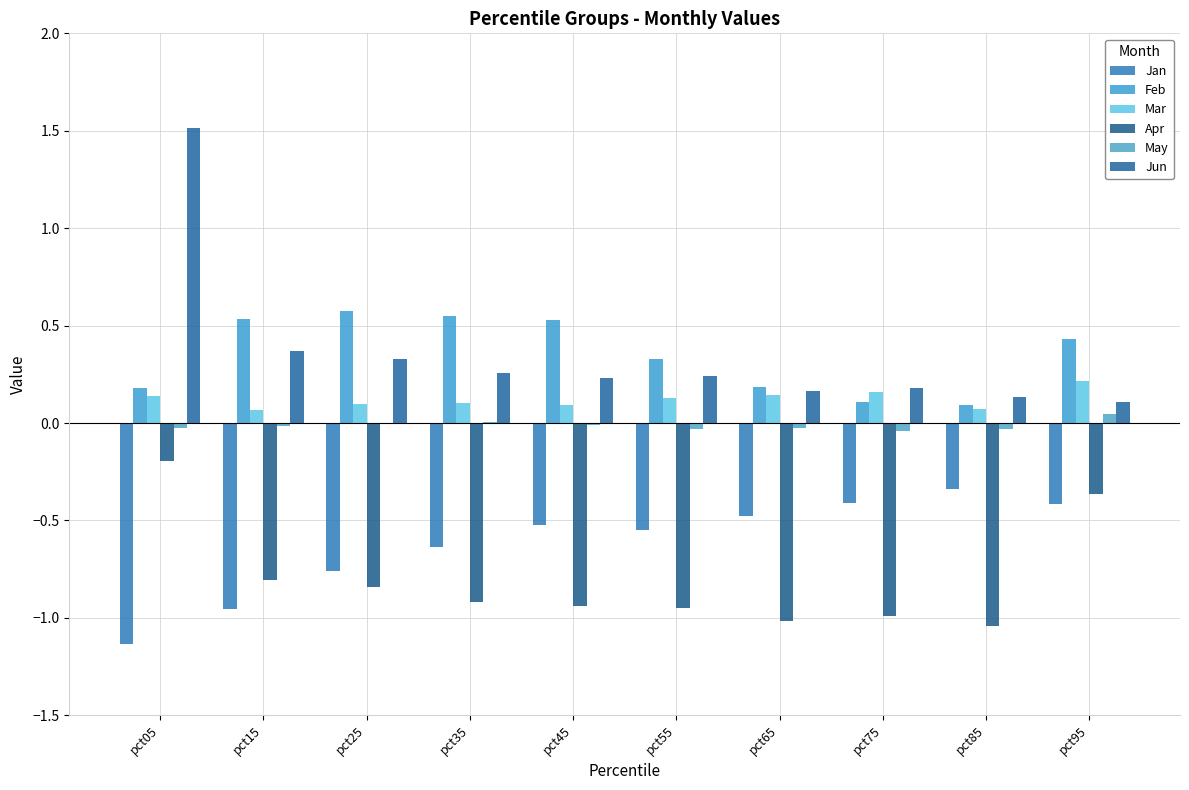

The value of Jan at pct95 is -0.6. True or false?

False